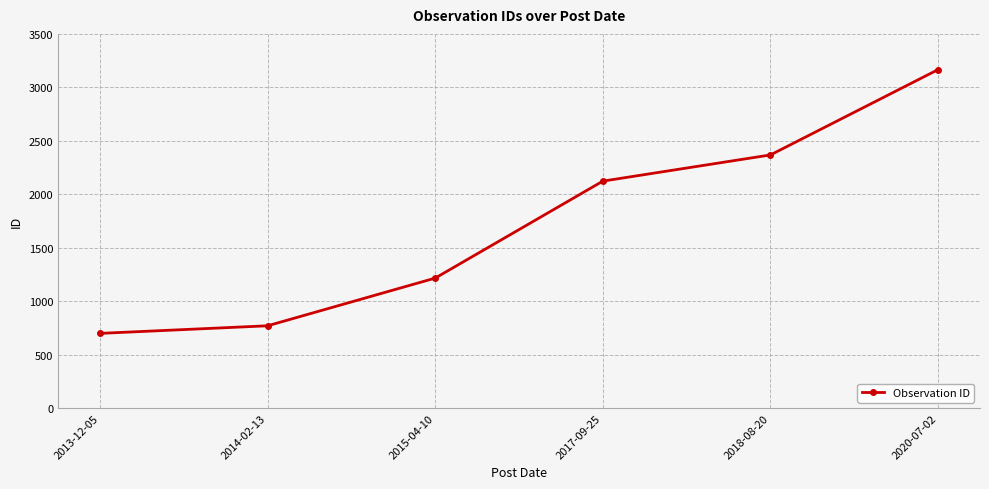

The chart shows a value of 699 at 2013-12-05. True or false?

True